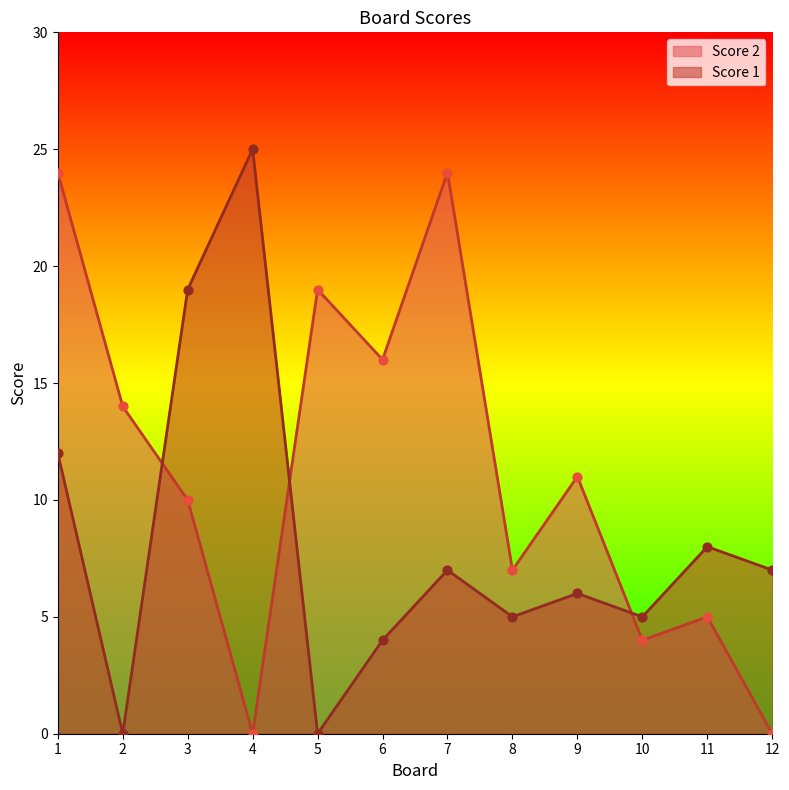

Which series has the widest spread of Y values?

Score 1